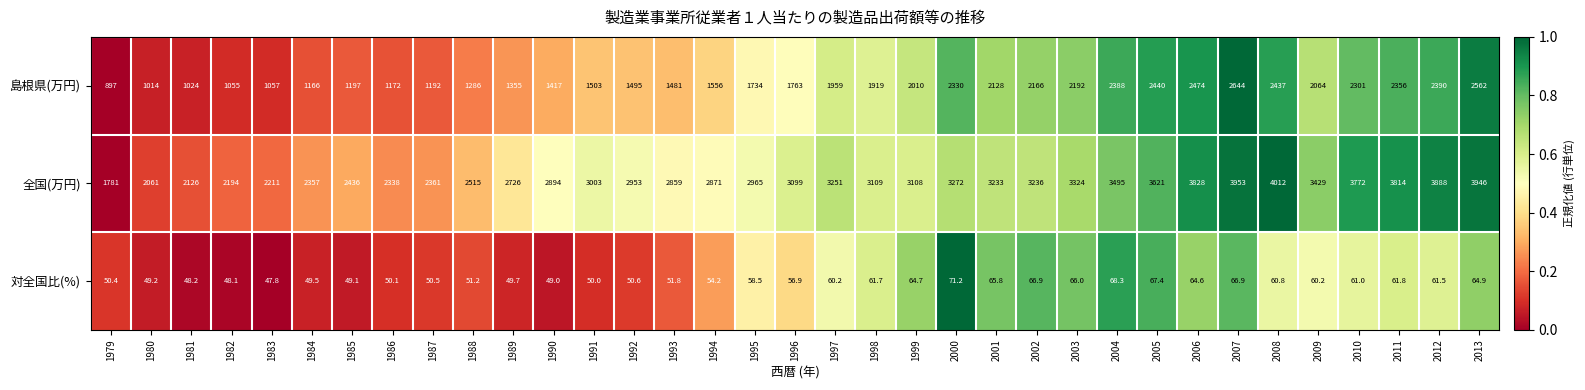

What is the total value across all series at 1996?

4918.9